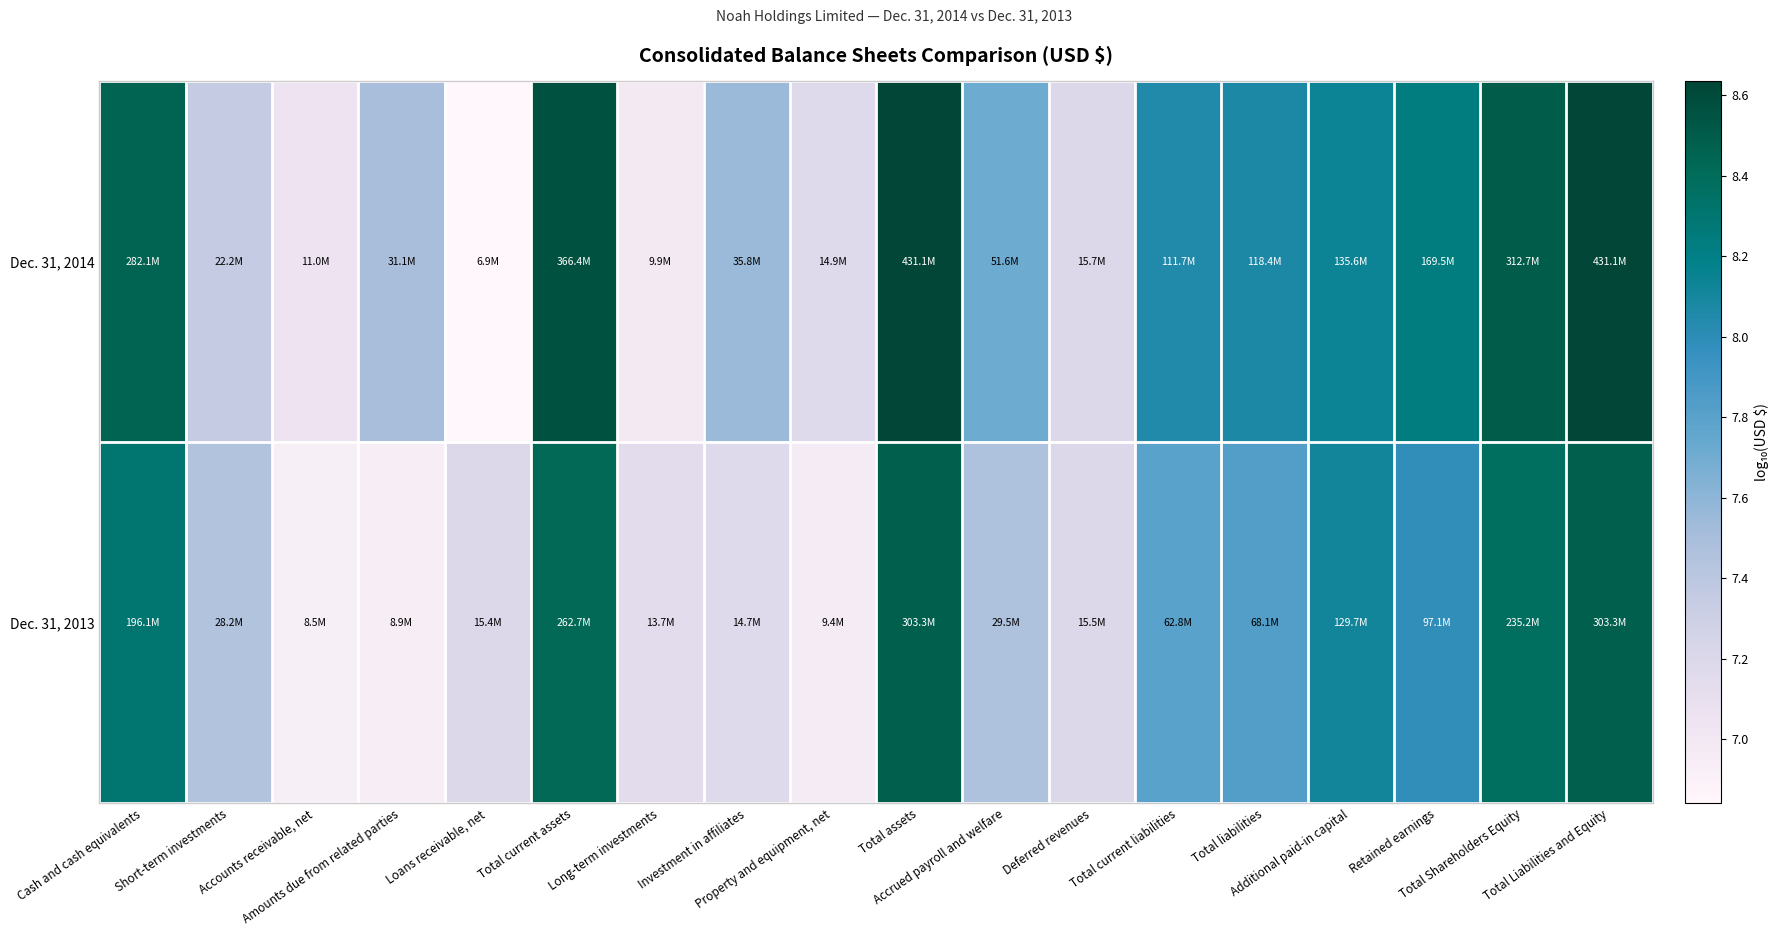

At which category does the chart reach its peak across all series?

Total assets